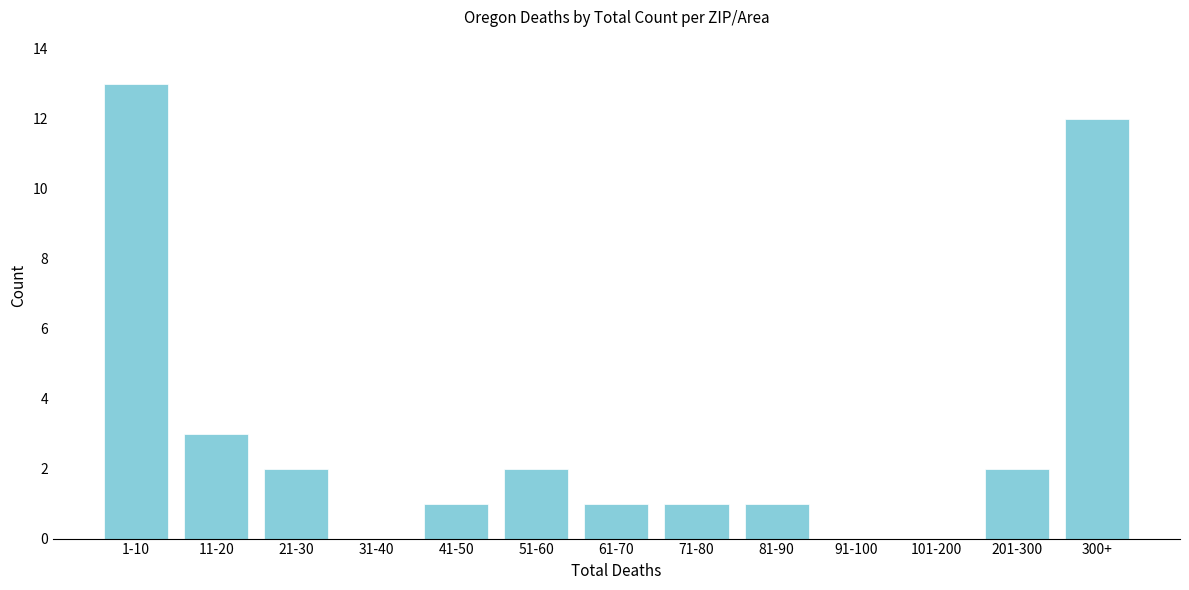

Reading left to right, transcribe all the data shown in this chart.

1-10=13	11-20=3	21-30=2	31-40=0	41-50=1	51-60=2	61-70=1	71-80=1	81-90=1	91-100=0	101-200=0	201-300=2	300+=12